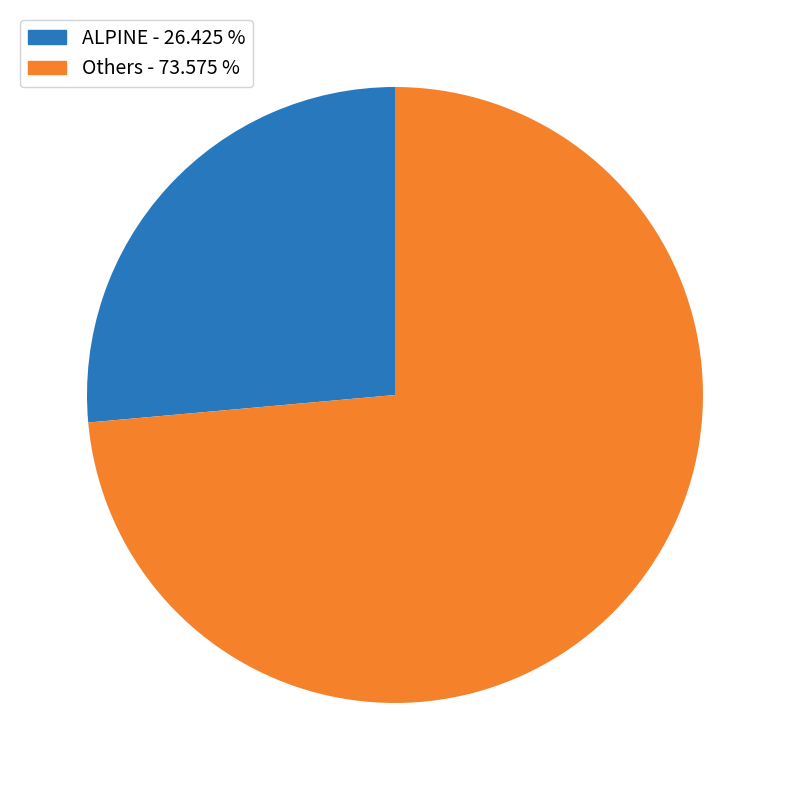

Does any single category account for the majority?

Yes